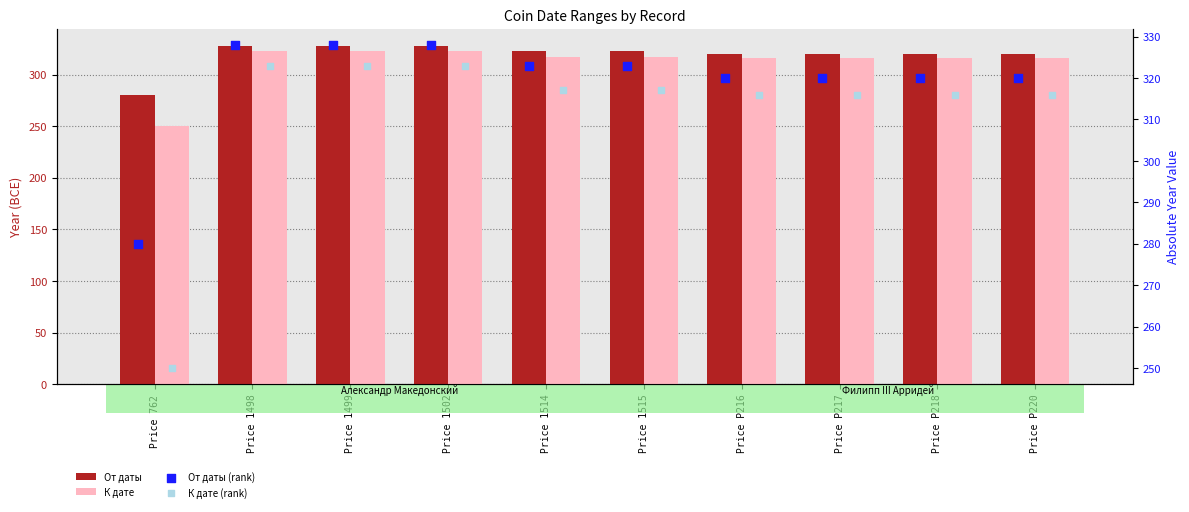

Which series reaches the maximum Y coordinate?

От даты